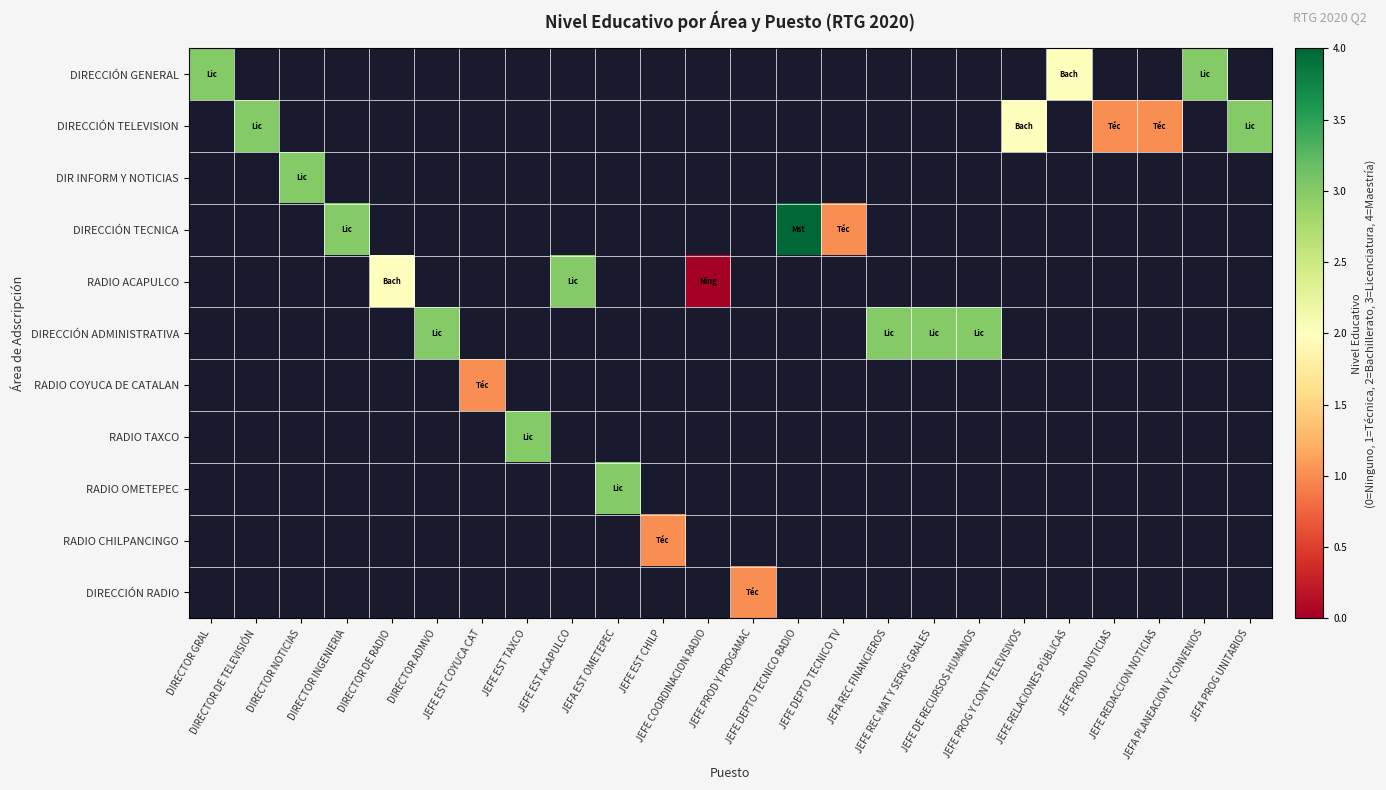

Count the number of data series in this chart.

11